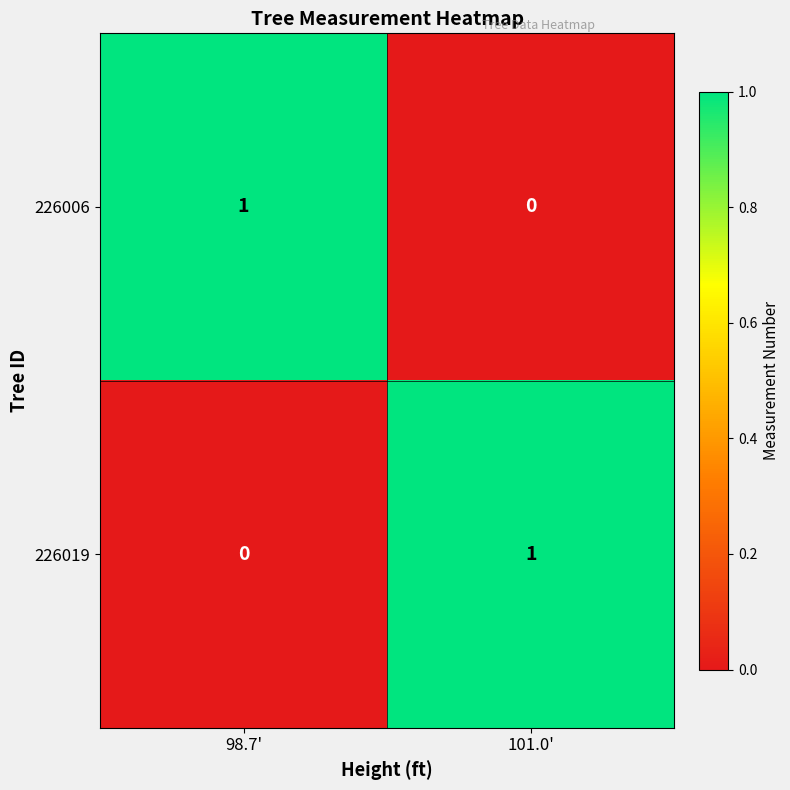

At 98.7', list the series in order from largest to smallest.

226006, 226019